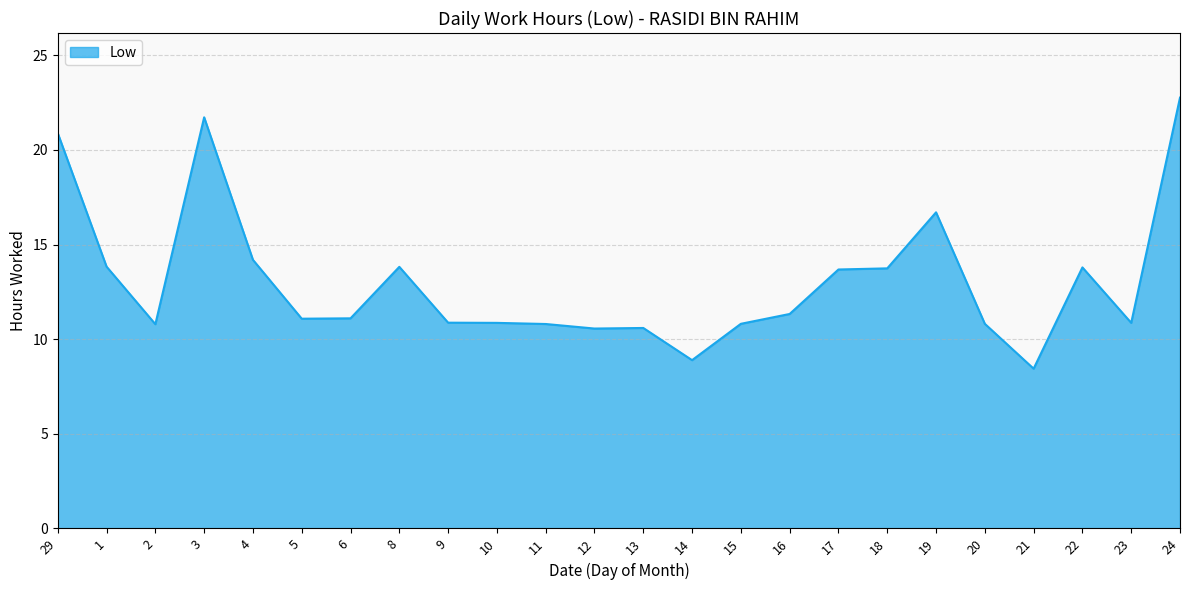

Approximately how many times larger is the value at 24 compared to 9?

2.1